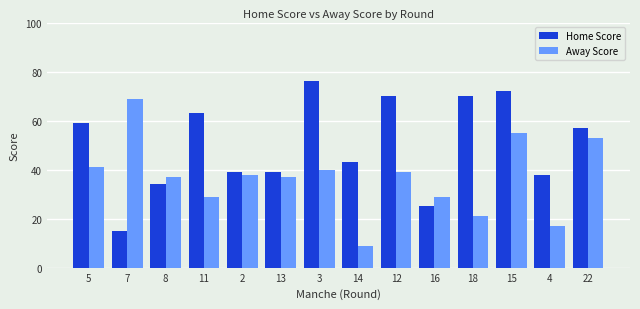

Which series has the largest total across all categories?

Home Score